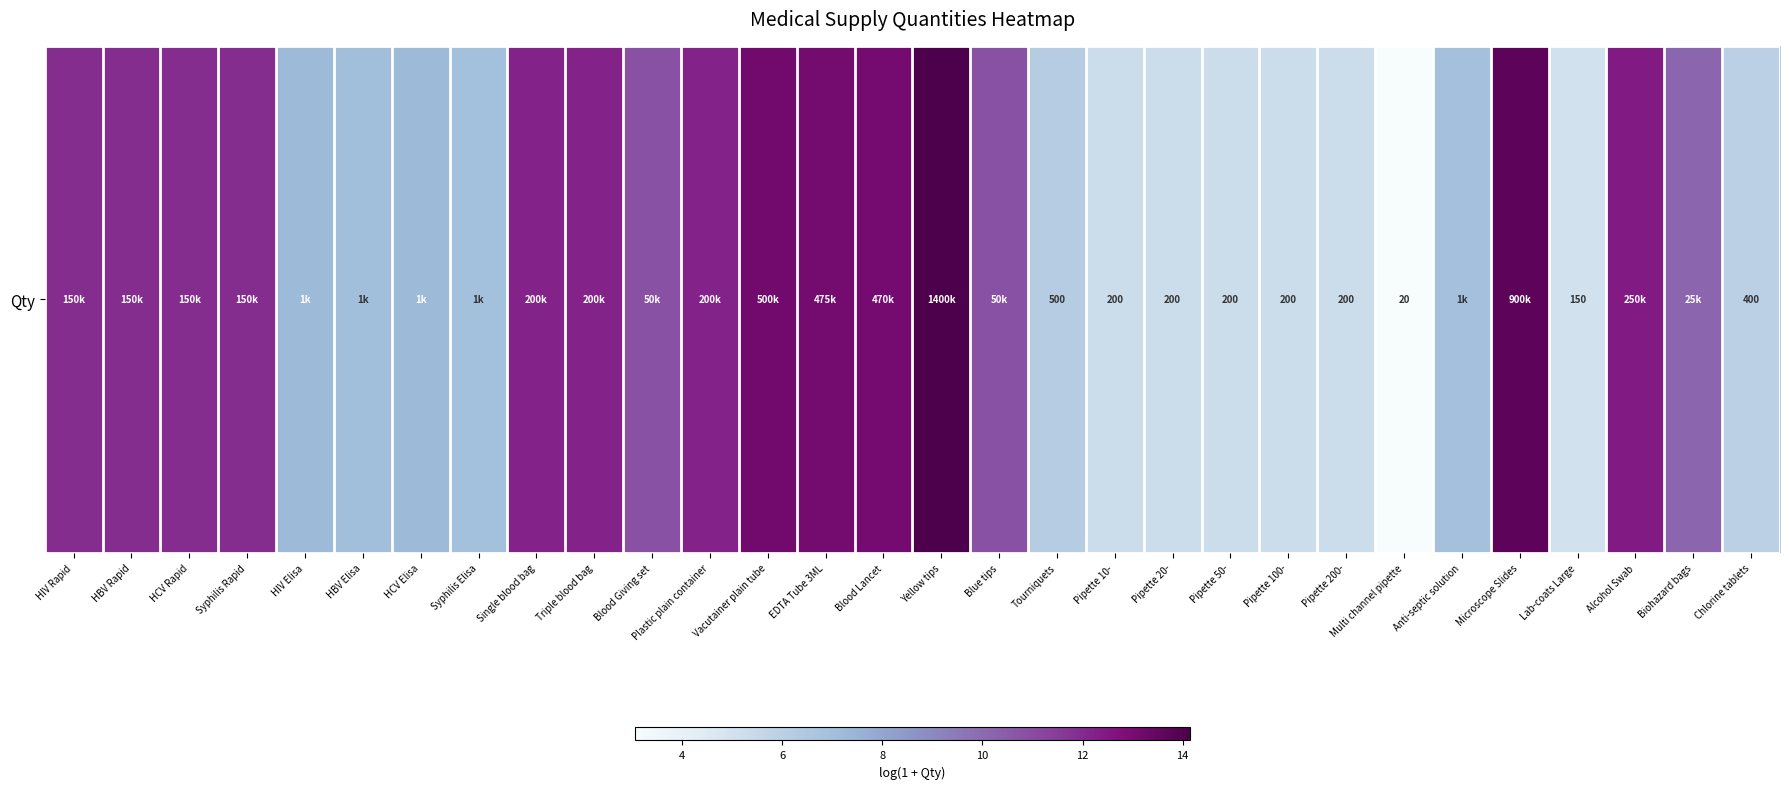

Approximately how many times larger is the value at Multi channel pipette compared to Anti-septic solution?

0.4